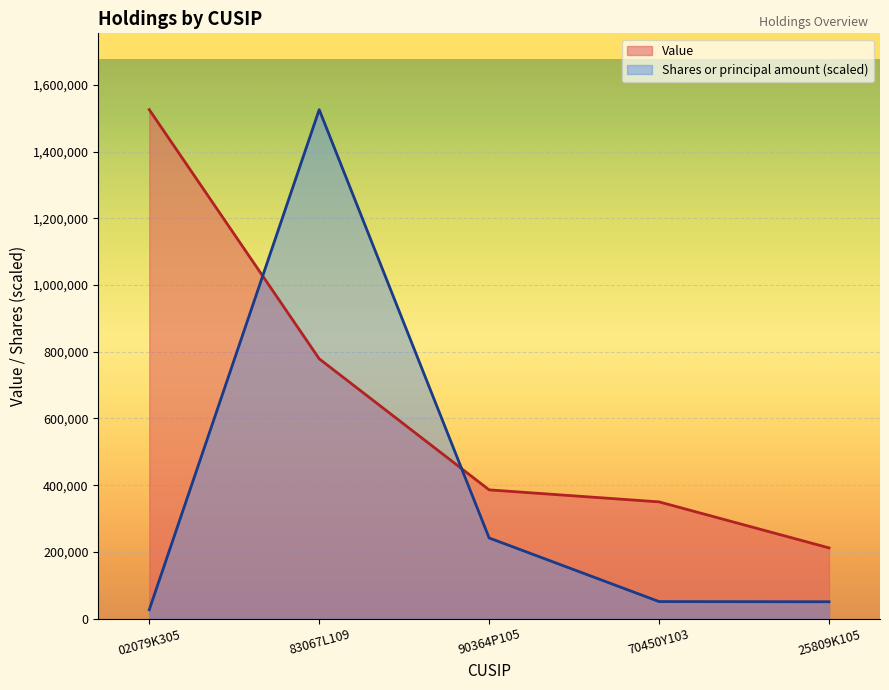

List the series in order of their overall mean, lowest first.

Shares or principal amount (scaled), Value